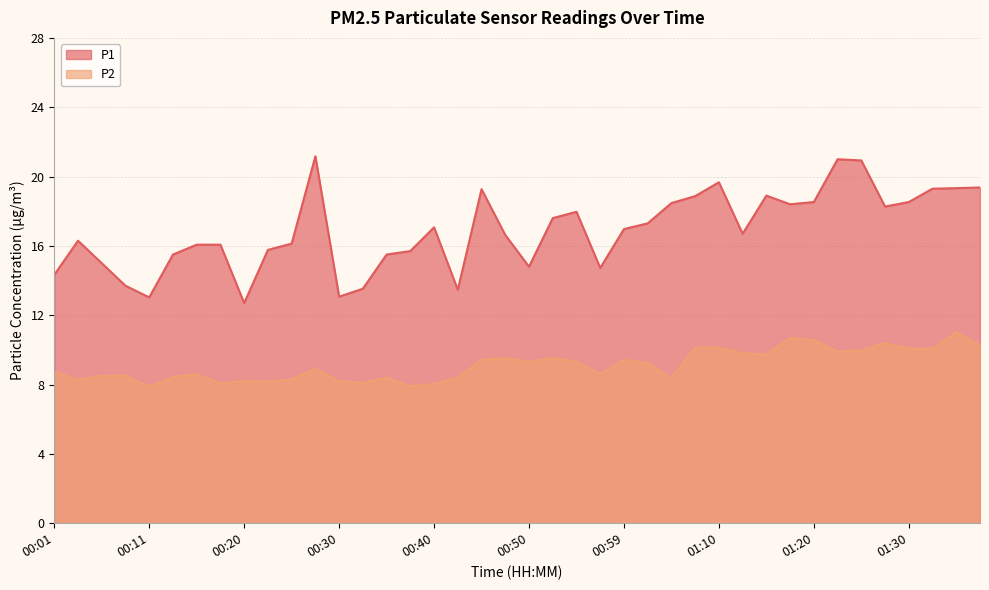

What is the smallest value displayed?

7.9